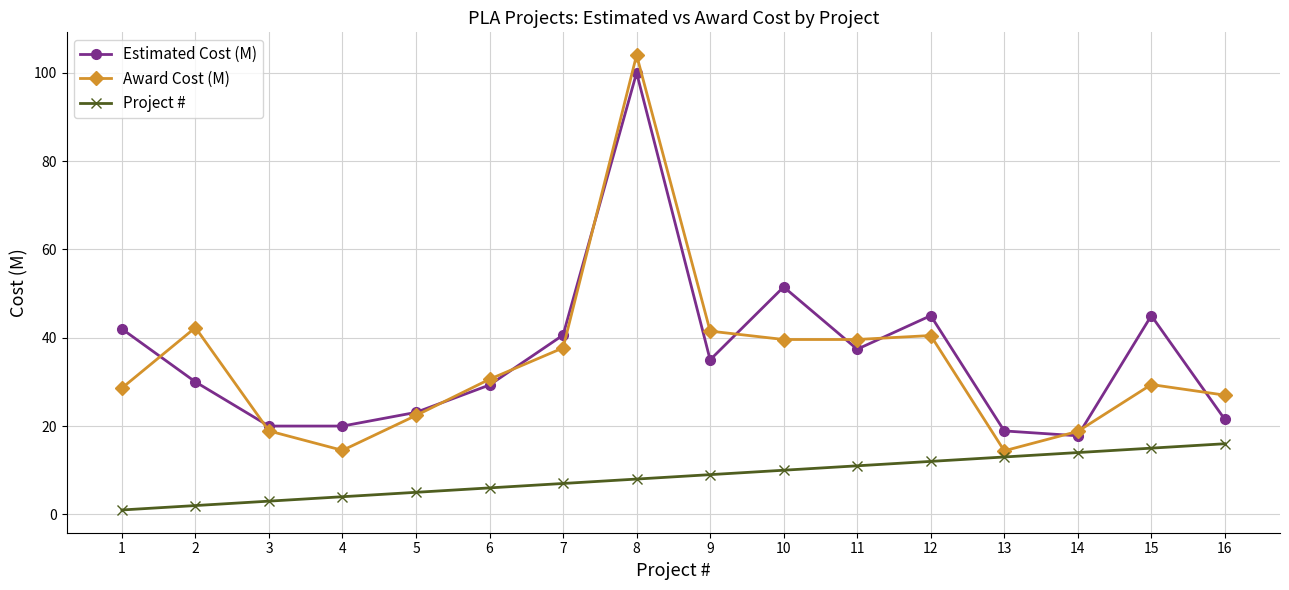

Which series ends up on top after the final intersection of Estimated Cost (M) and Award Cost (M)?

Award Cost (M)